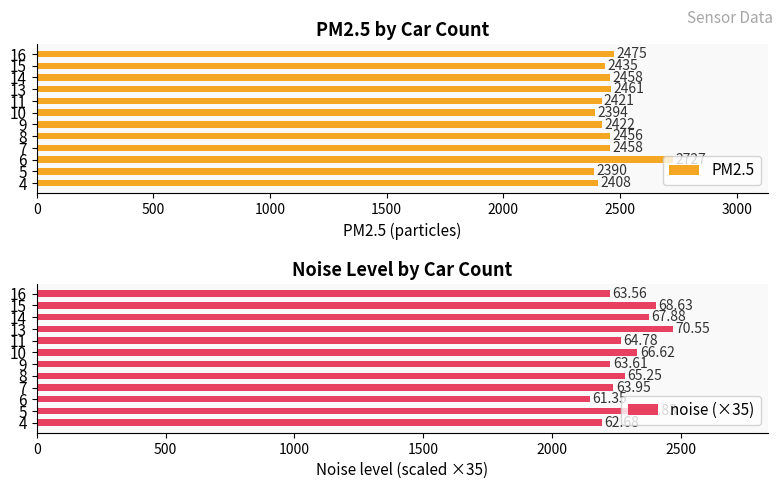

Rank the series by their maximum value, from highest to lowest.

PM2.5, noise (×35)